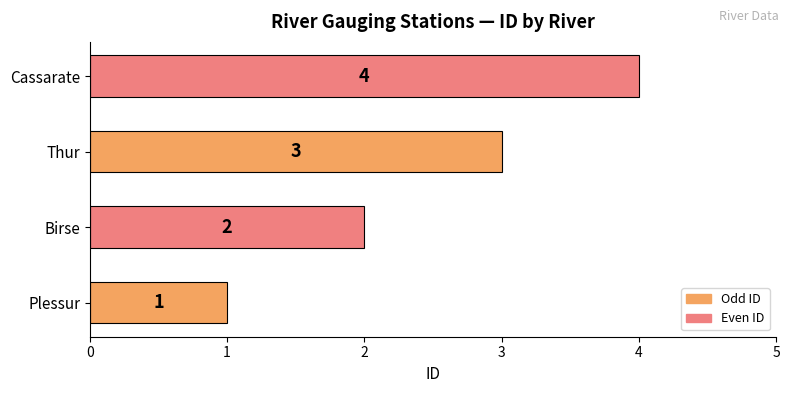

What value does the data have at Cassarate?

4